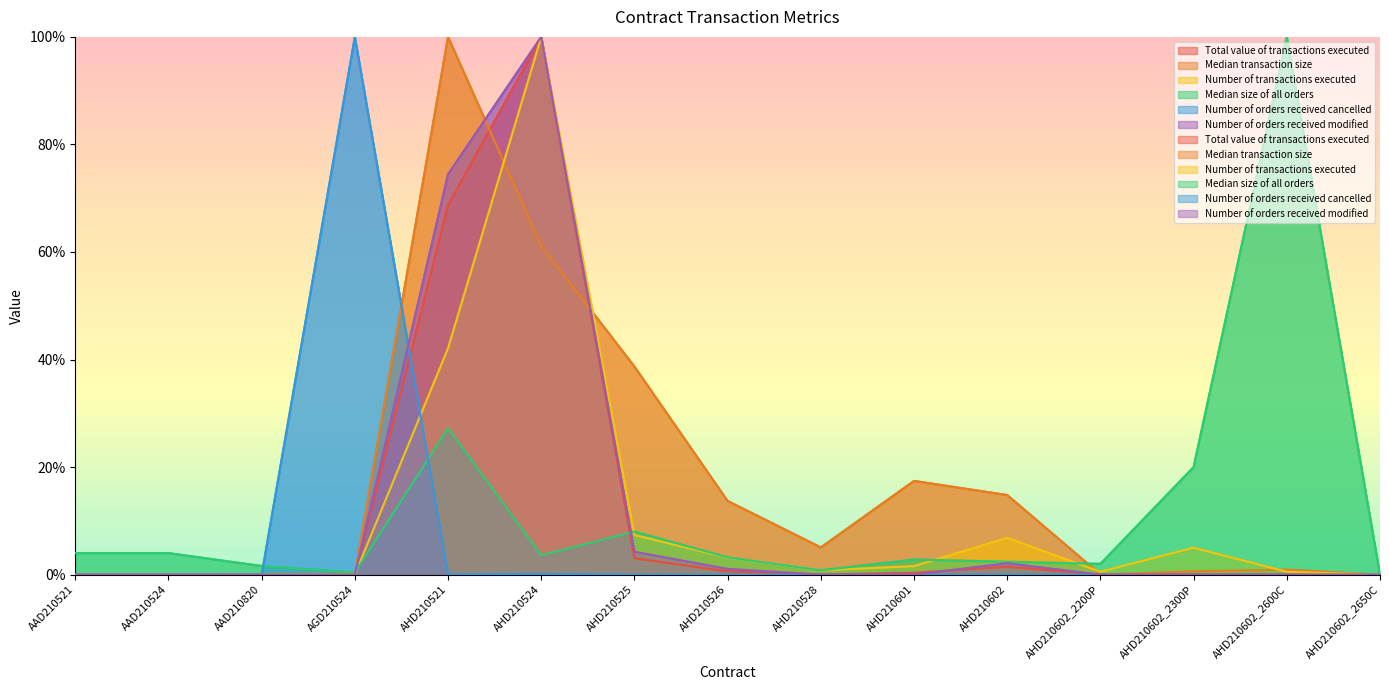

How many lines are shown in the chart?

6